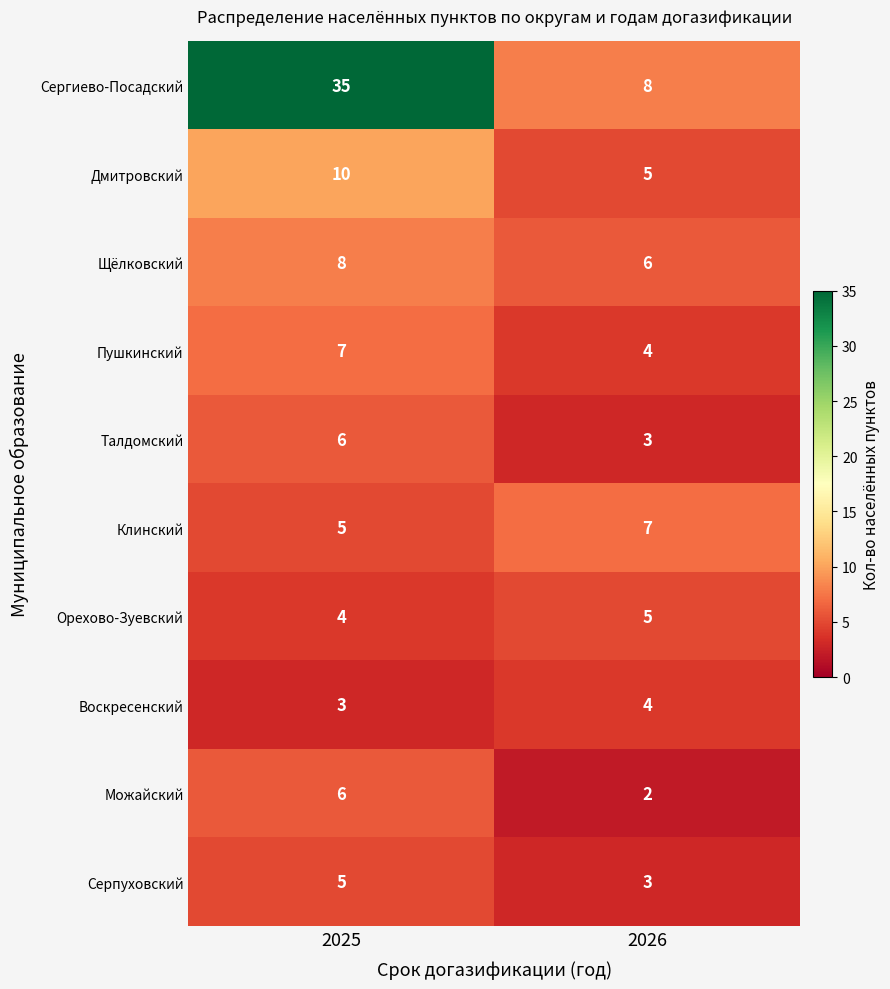

Count the number of data series in this chart.

10